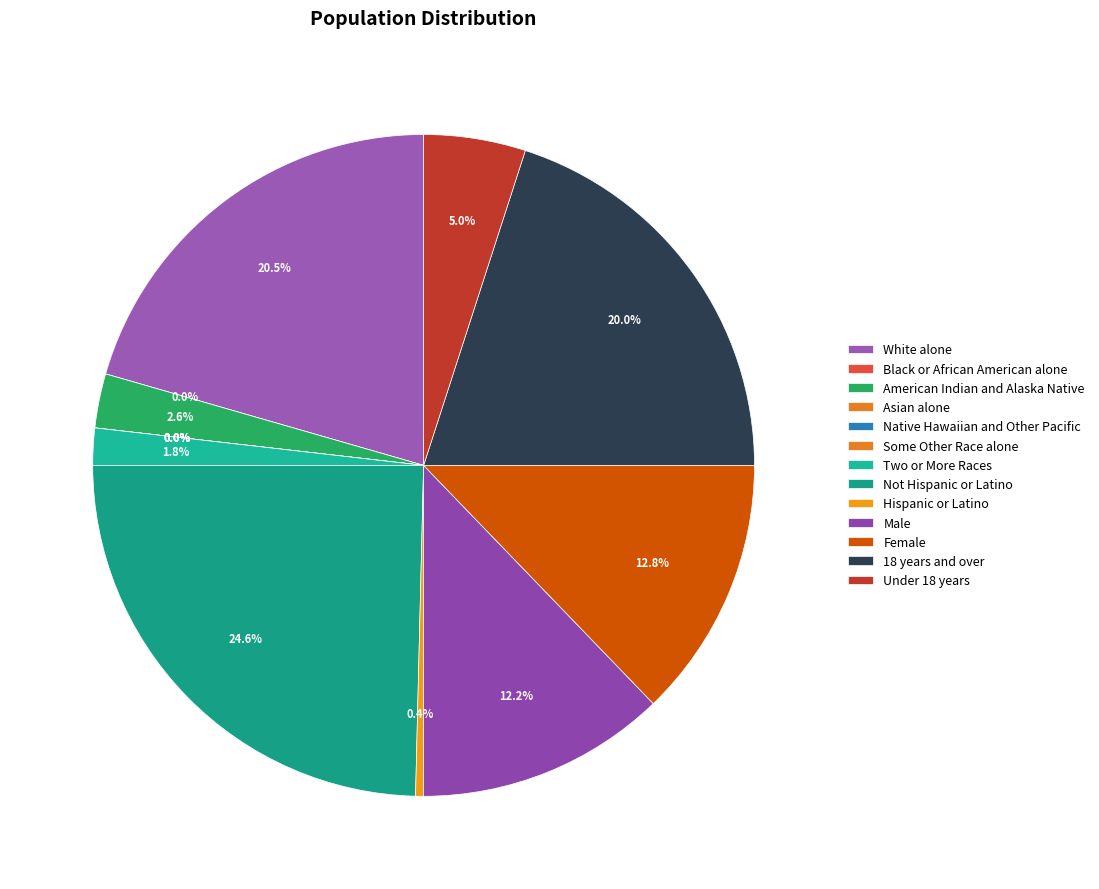

The White alone slice represents 27% of the pie. True or false?

False